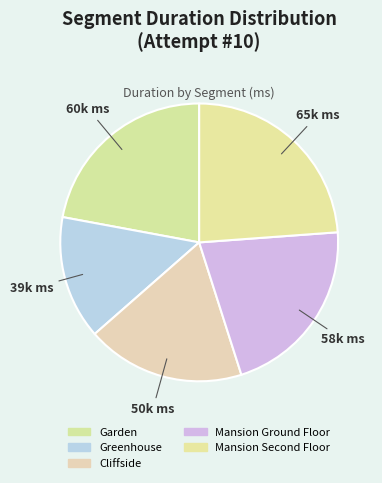

To the nearest percent, what percentage of the pie is Garden?

22%